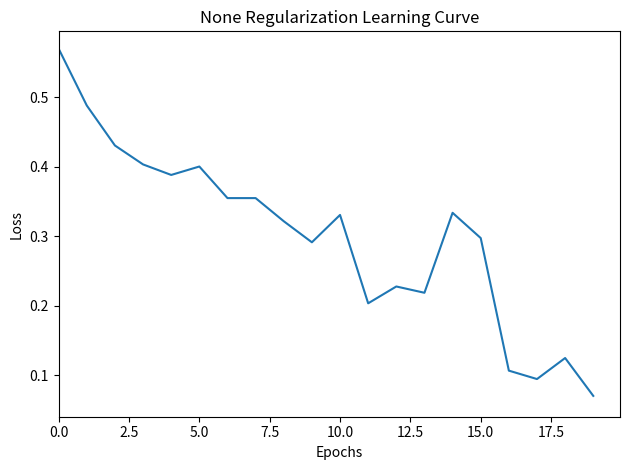

How many lines are shown in the chart?

1